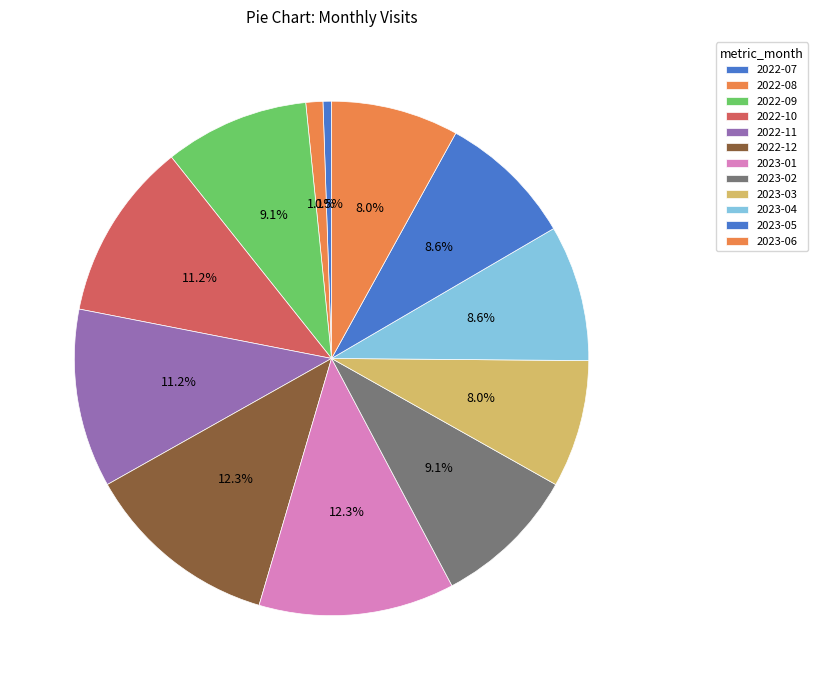

Between 2022-08 and 2023-05, which is larger?

2023-05